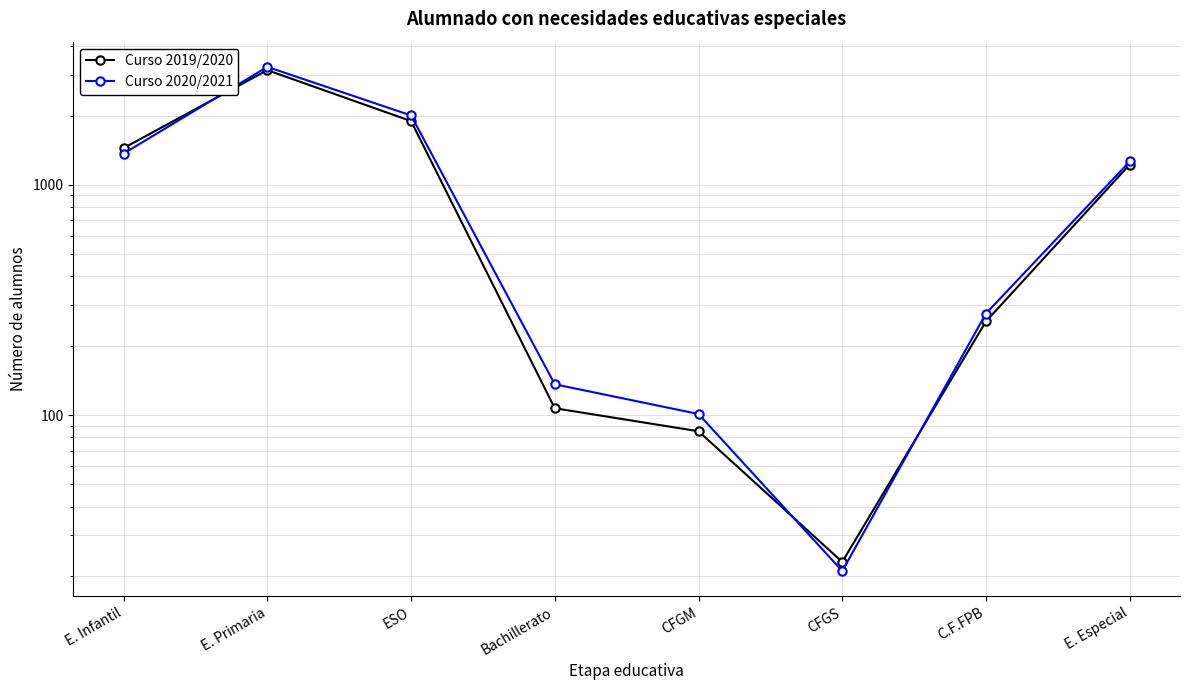

What is the difference between the highest and lowest values at Bachillerato?

29